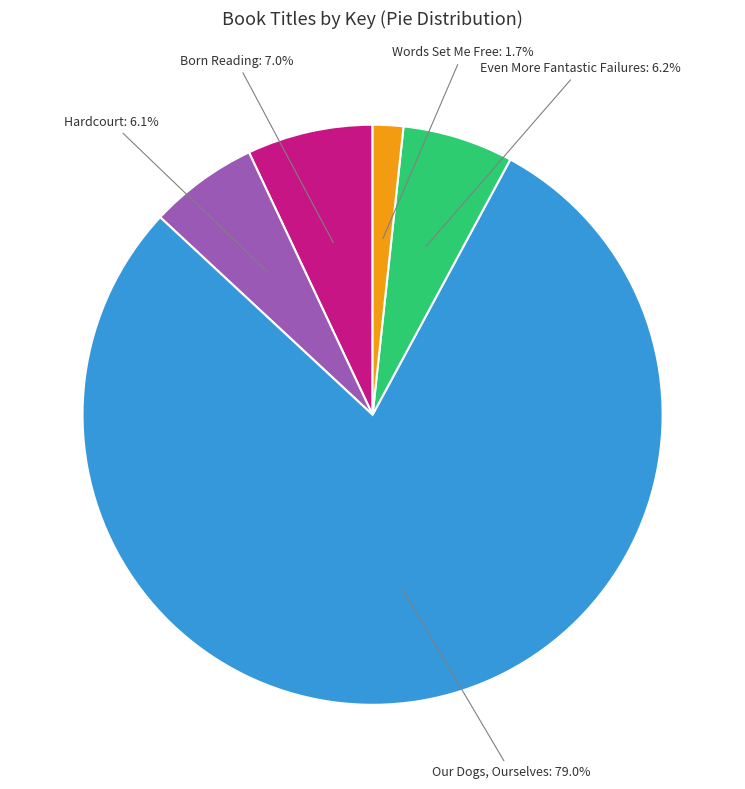

Does any single category account for the majority?

Yes